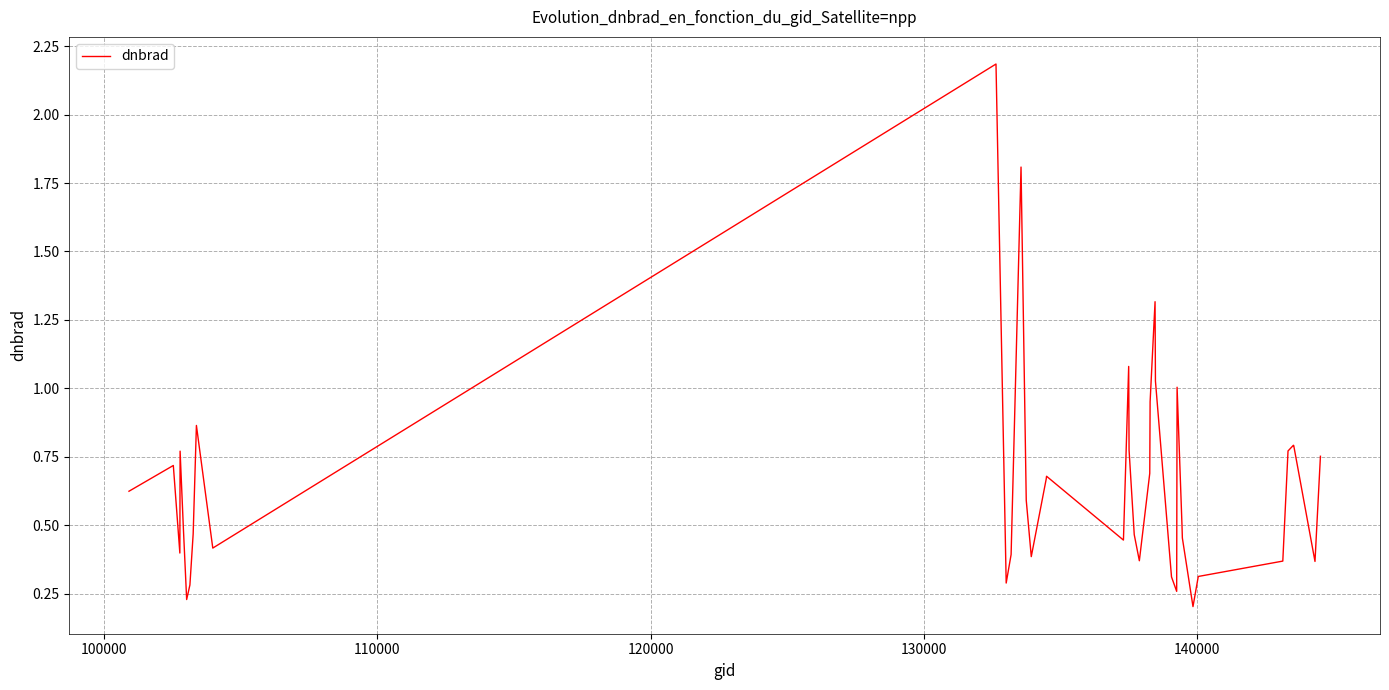

How many lines are shown in the chart?

1